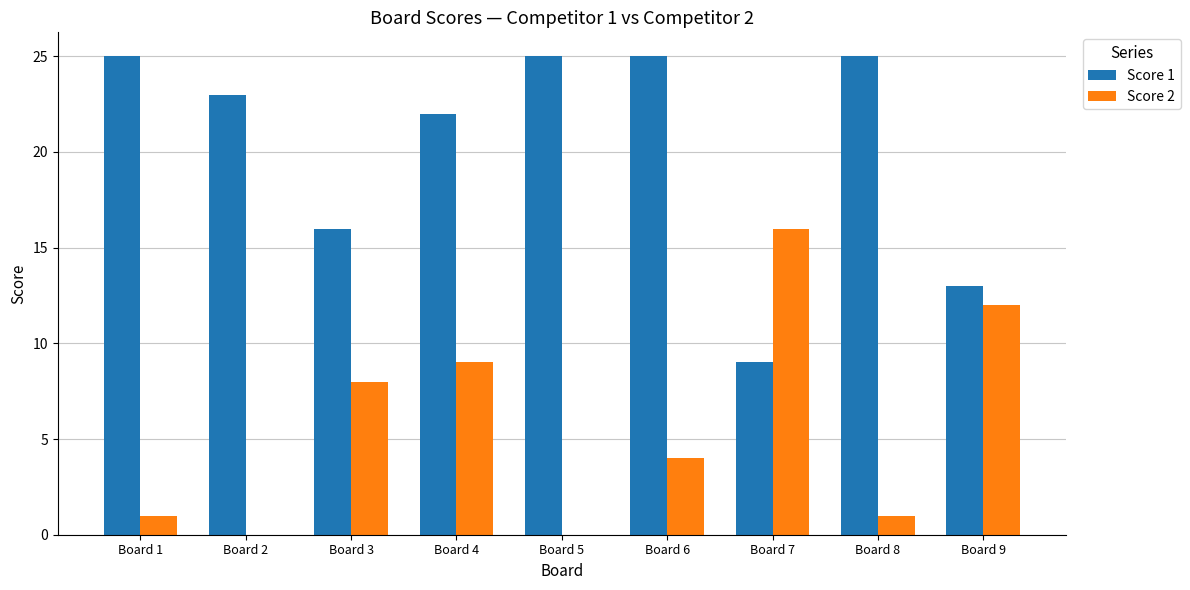

Reading left to right, extract all data points from this chart.

Score 1: 25	23	16	22	25	25	9	25	13
Score 2: 1	0	8	9	0	4	16	1	12